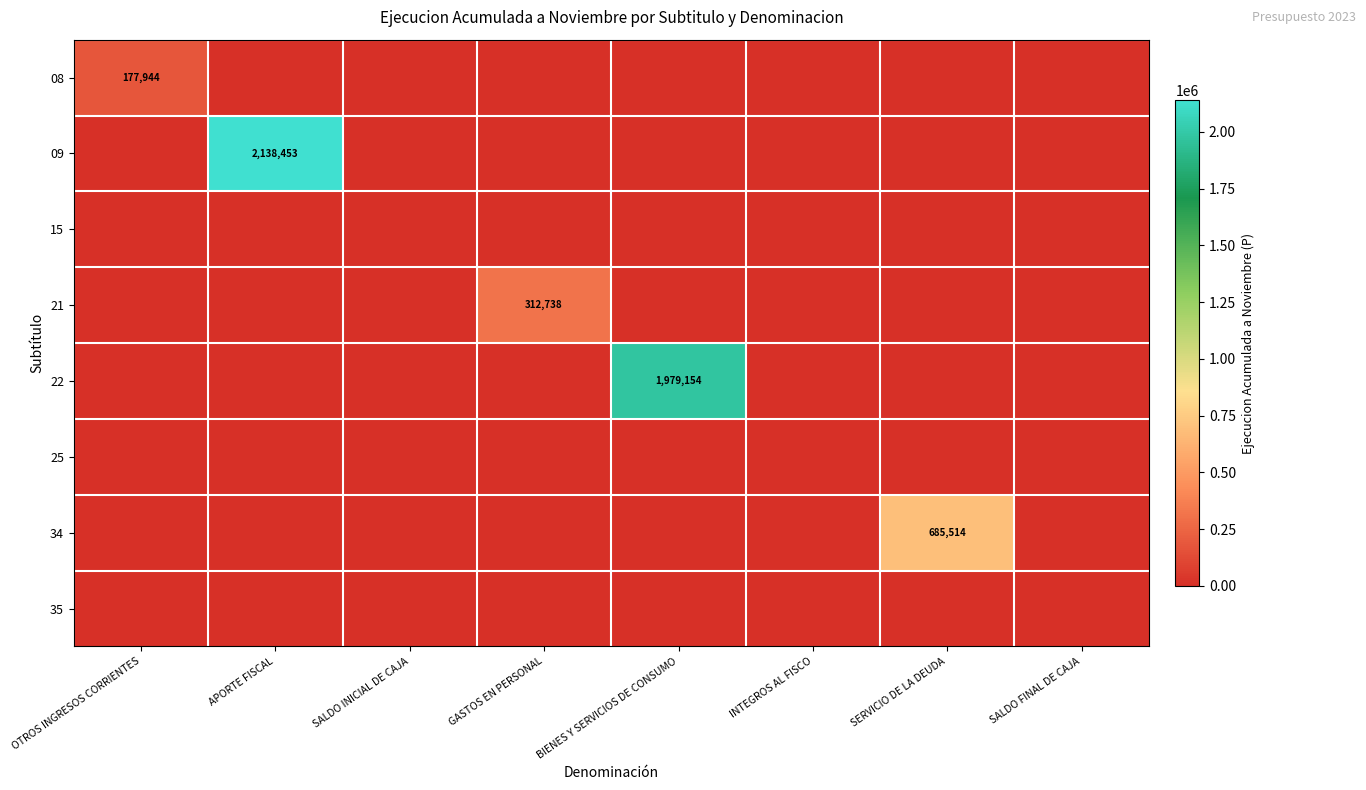

Rank the categories by 35 value from highest to lowest.

OTROS INGRESOS CORRIENTES, APORTE FISCAL, SALDO INICIAL DE CAJA, GASTOS EN PERSONAL, BIENES Y SERVICIOS DE CONSUMO, INTEGROS AL FISCO, SERVICIO DE LA DEUDA, SALDO FINAL DE CAJA